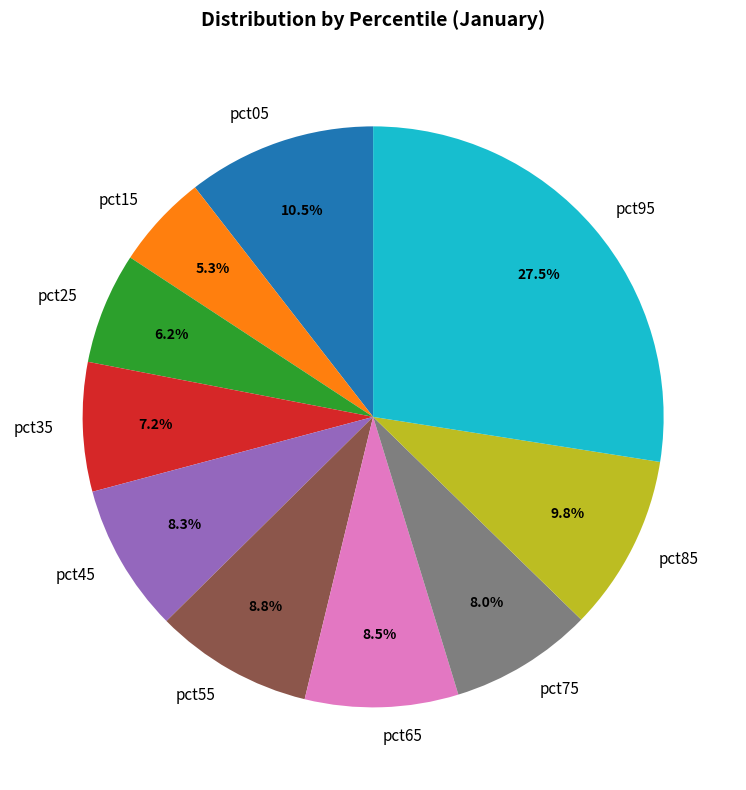

To the nearest percent, what is the difference between the pct25 and pct75 slice percentages?

2%